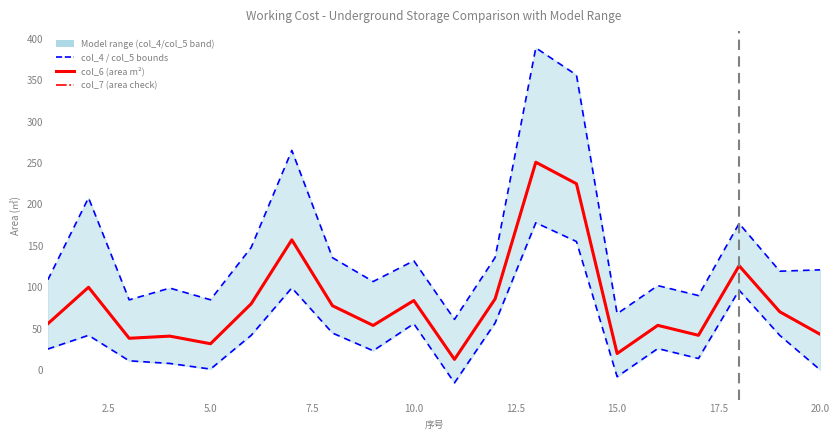

At 17.5, list the series in order from smallest to largest.

col_5 (lower bound), col_6 (area m²), col_7 (area check), col_4 (upper bound)